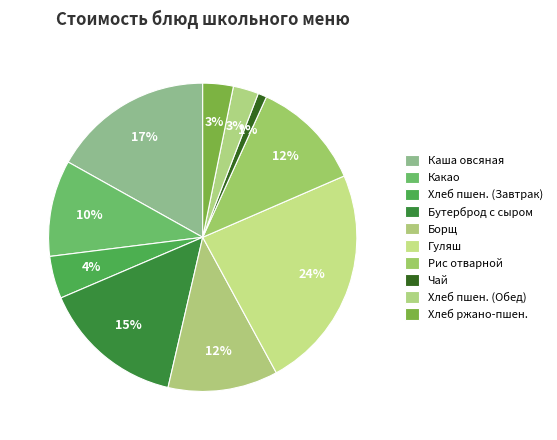

How many segments does this pie chart have?

10